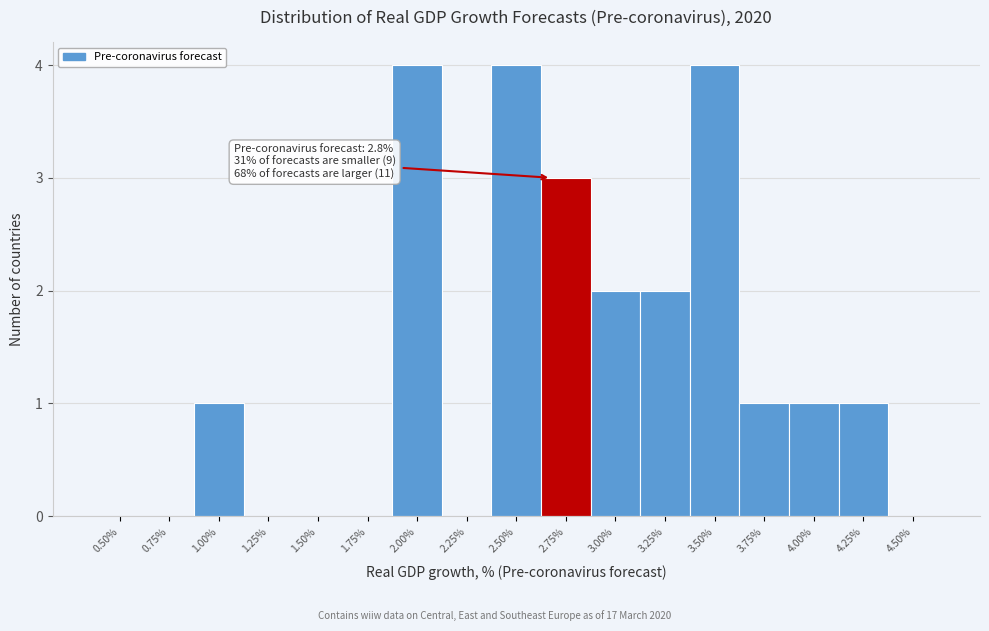

Reading left to right, transcribe all the data shown in this chart.

0.50%=0	0.75%=0	1.00%=1	1.25%=0	1.50%=0	1.75%=0	2.00%=4	2.25%=0	2.50%=4	2.75%=3	3.00%=2	3.25%=2	3.50%=4	3.75%=1	4.00%=1	4.25%=1	4.50%=0